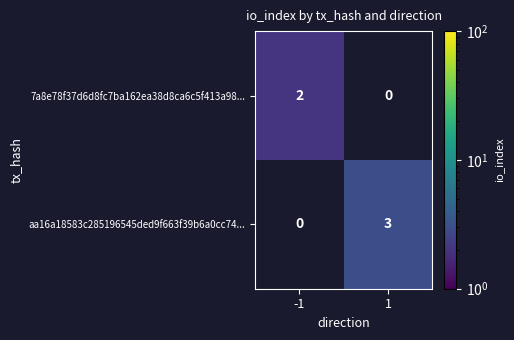

Is the value of aa16a18583c285196545ded9f663f39b6a0cc74... at 1 greater than the value of 7a8e78f37d6d8fc7ba162ea38d8ca6c5f413a98... at -1?

Yes